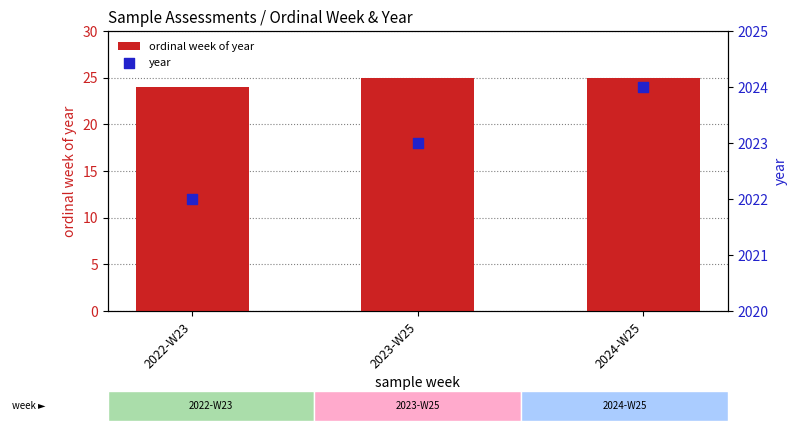

What are all the series names shown in the legend?

ordinal week of year, year